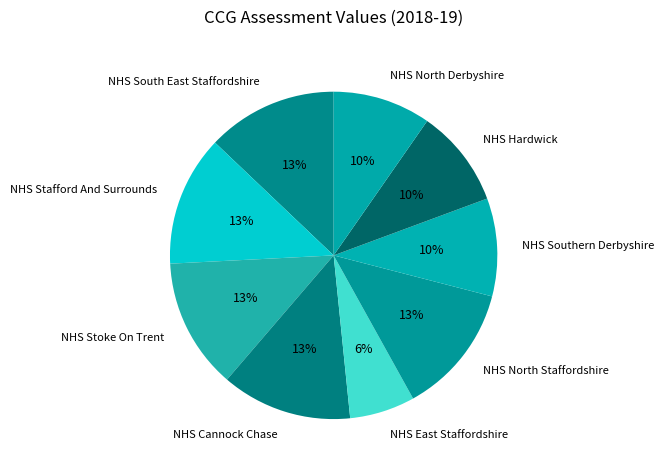

To the nearest percent, what percentage of the pie is NHS Cannock Chase?

13%